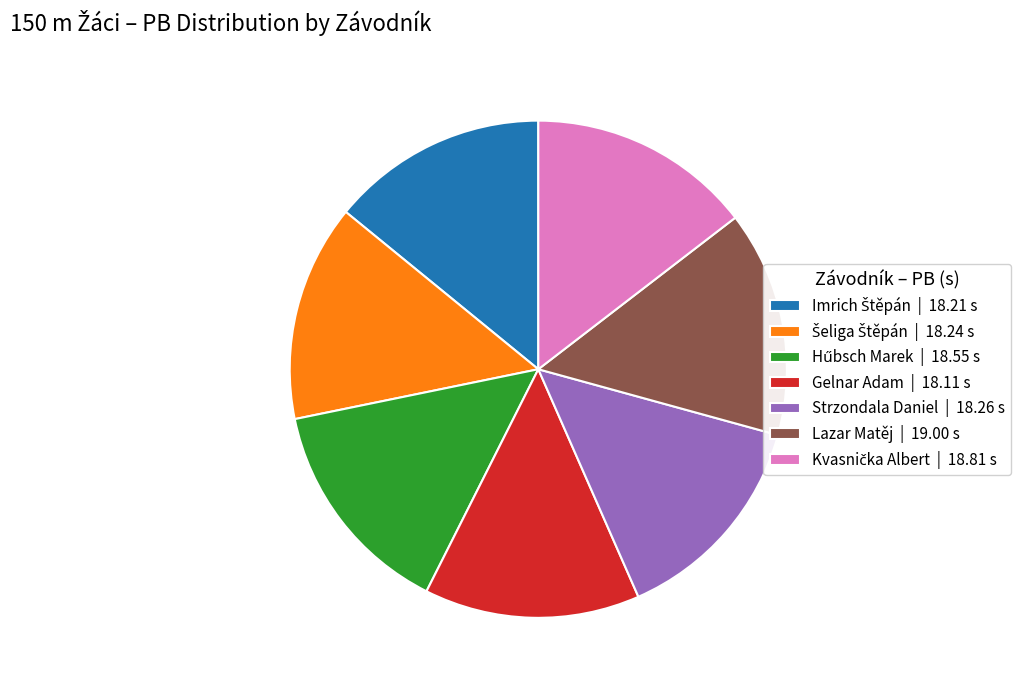

Approximately how many times larger is the value at Lazar Matěj | 19.00 s compared to Gelnar Adam | 18.11 s?

1.0